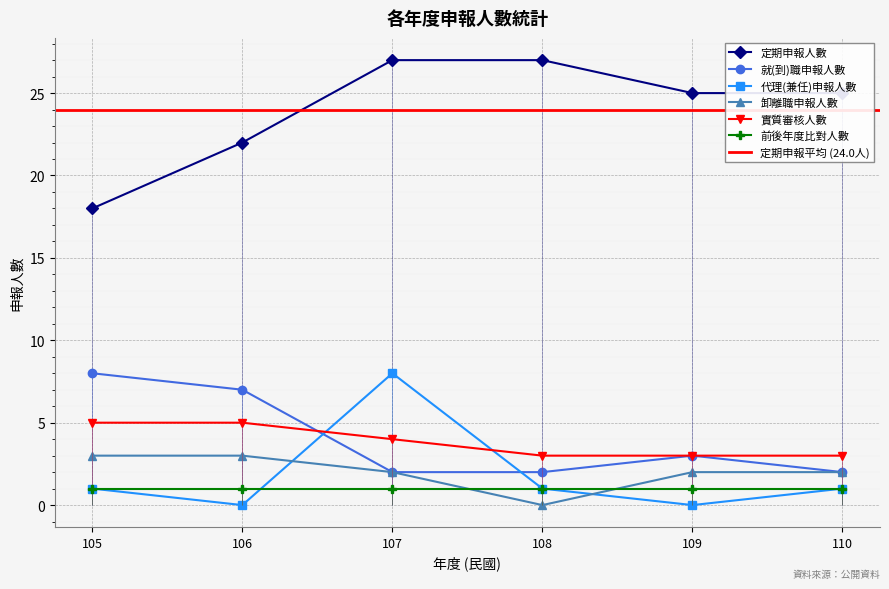

True or false: 定期申報人數 has more than 0 interior local peaks.

False